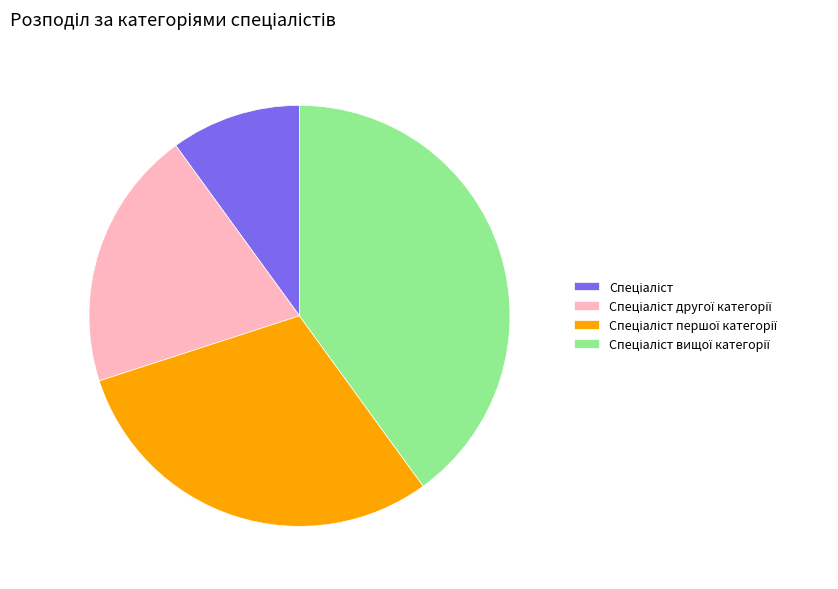

Is there a majority slice in this chart?

No